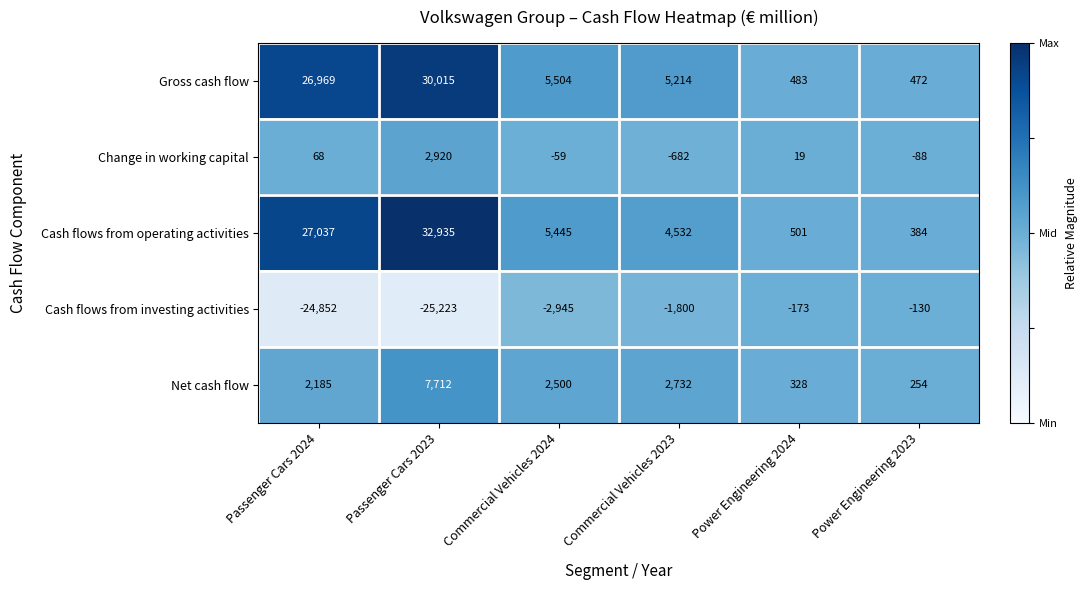

Reading right to left, list all the values displayed in this chart.

Gross cash flow: Power Engineering 2023=472	Power Engineering 2024=483	Commercial Vehicles 2023=5214	Commercial Vehicles 2024=5504	Passenger Cars 2023=30015	Passenger Cars 2024=26969
Change in working capital: Power Engineering 2023=-88	Power Engineering 2024=19	Commercial Vehicles 2023=-682	Commercial Vehicles 2024=-59	Passenger Cars 2023=2920	Passenger Cars 2024=68
Cash flows from operating activities: Power Engineering 2023=384	Power Engineering 2024=501	Commercial Vehicles 2023=4532	Commercial Vehicles 2024=5445	Passenger Cars 2023=32935	Passenger Cars 2024=27037
Cash flows from investing activities: Power Engineering 2023=-130	Power Engineering 2024=-173	Commercial Vehicles 2023=-1800	Commercial Vehicles 2024=-2945	Passenger Cars 2023=-25223	Passenger Cars 2024=-24852
Net cash flow: Power Engineering 2023=254	Power Engineering 2024=328	Commercial Vehicles 2023=2732	Commercial Vehicles 2024=2500	Passenger Cars 2023=7712	Passenger Cars 2024=2185